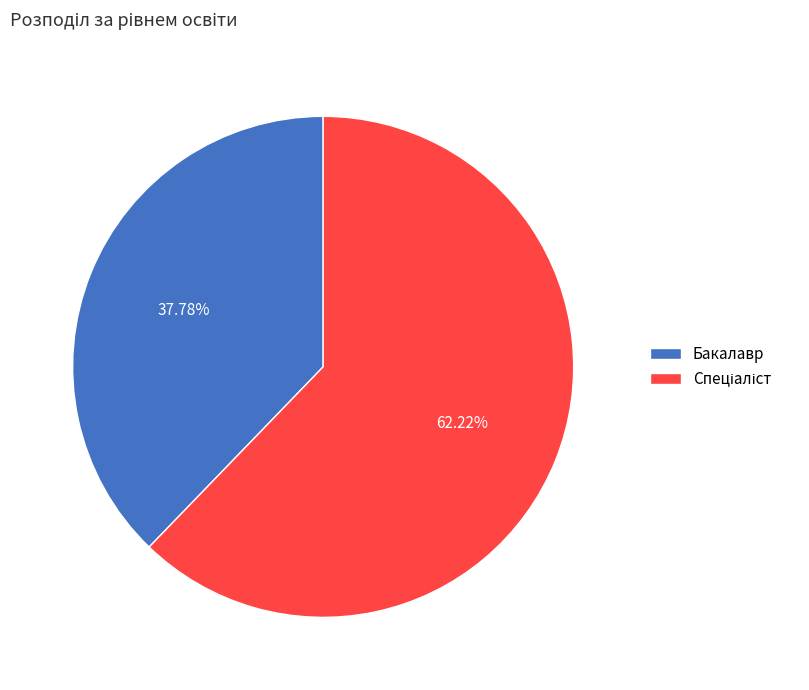

What is the smallest slice in the pie chart?

Бакалавр